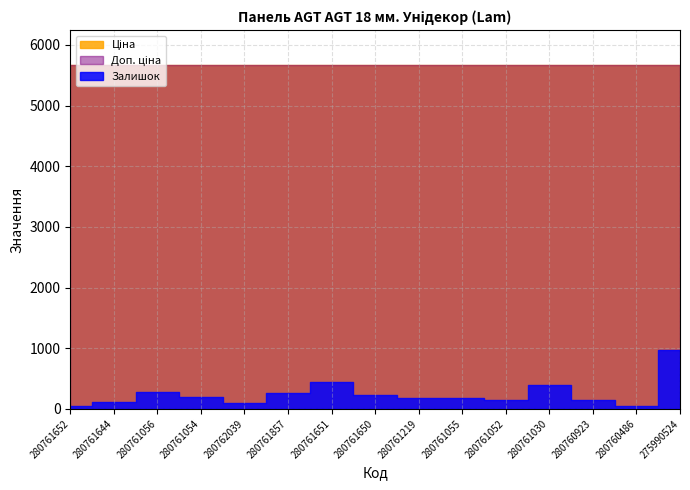

At which label does Доп. ціна reach its minimum?

280761652